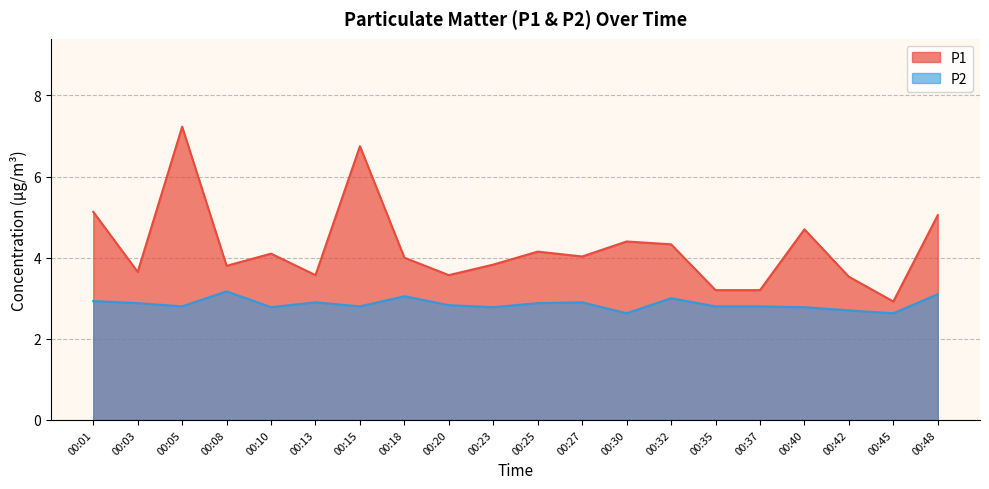

What is the sum of the P1 values at 00:27 and 00:48?

9.1